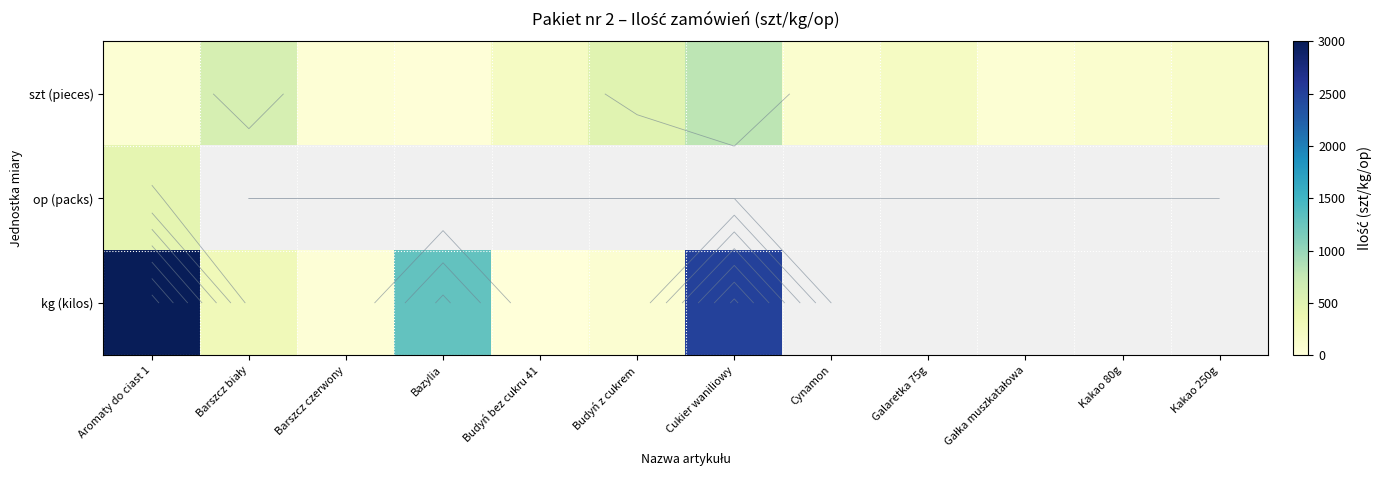

At how many categories does at least one series exceed 2571?

1